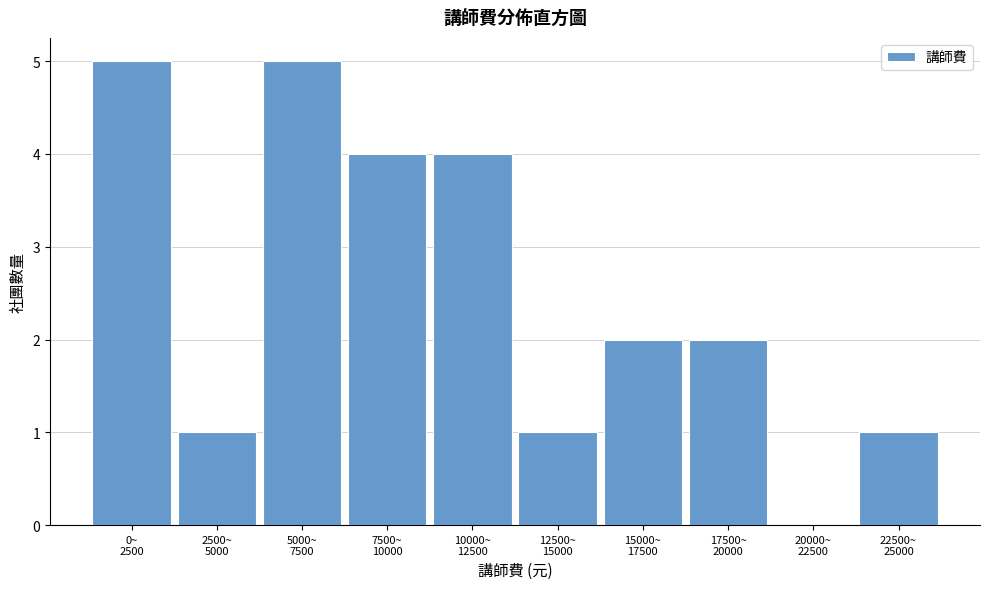

What is the sum of all values?

25